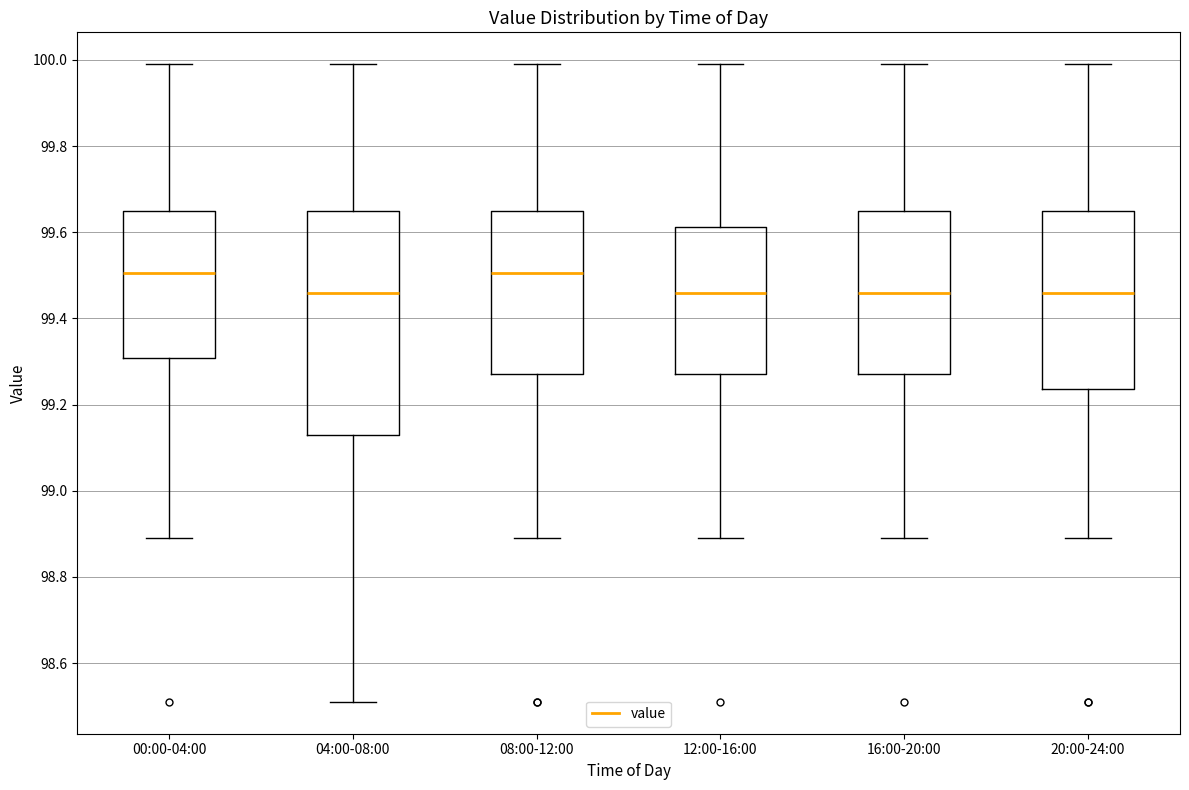

Reading left to right, read every box against the y-axis: the position of its median line, the range the box covers, and the ends of its whiskers. The values are not printed on the chart, so give them approximately, as read against the axis.

00:00-04:00: median 99.50, box 99.30 to 99.66, whiskers 98.90 to 100.00
04:00-08:00: median 99.46, box 99.14 to 99.66, whiskers 98.52 to 100.00
08:00-12:00: median 99.50, box 99.28 to 99.66, whiskers 98.90 to 100.00
12:00-16:00: median 99.46, box 99.28 to 99.62, whiskers 98.90 to 100.00
16:00-20:00: median 99.46, box 99.28 to 99.66, whiskers 98.90 to 100.00
20:00-24:00: median 99.46, box 99.24 to 99.66, whiskers 98.90 to 100.00